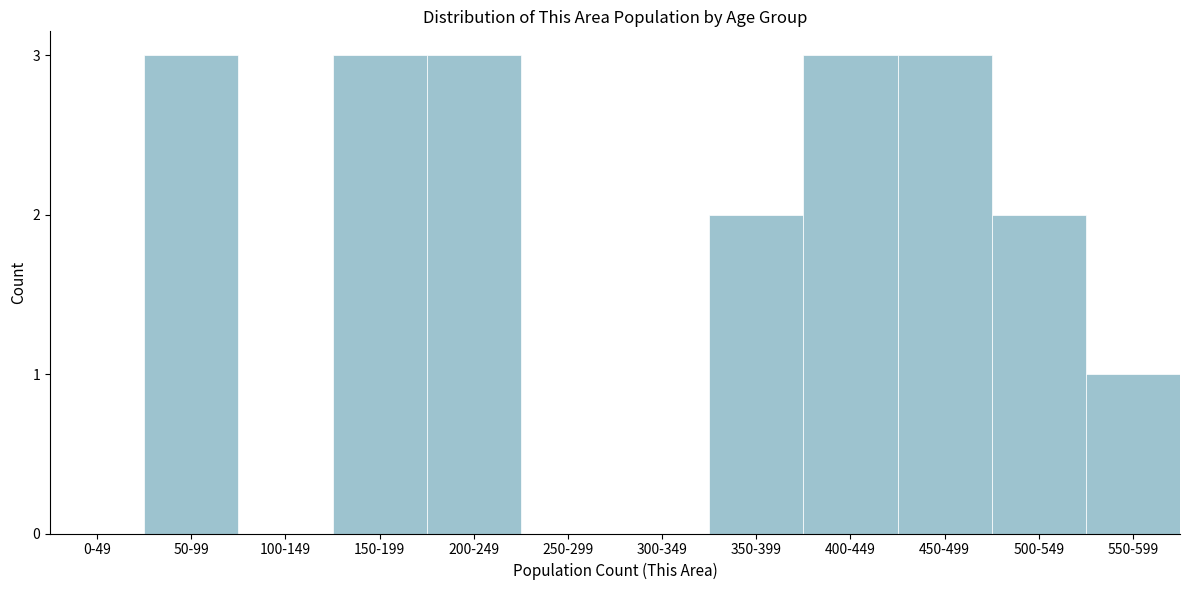

What is the greatest value displayed?

3